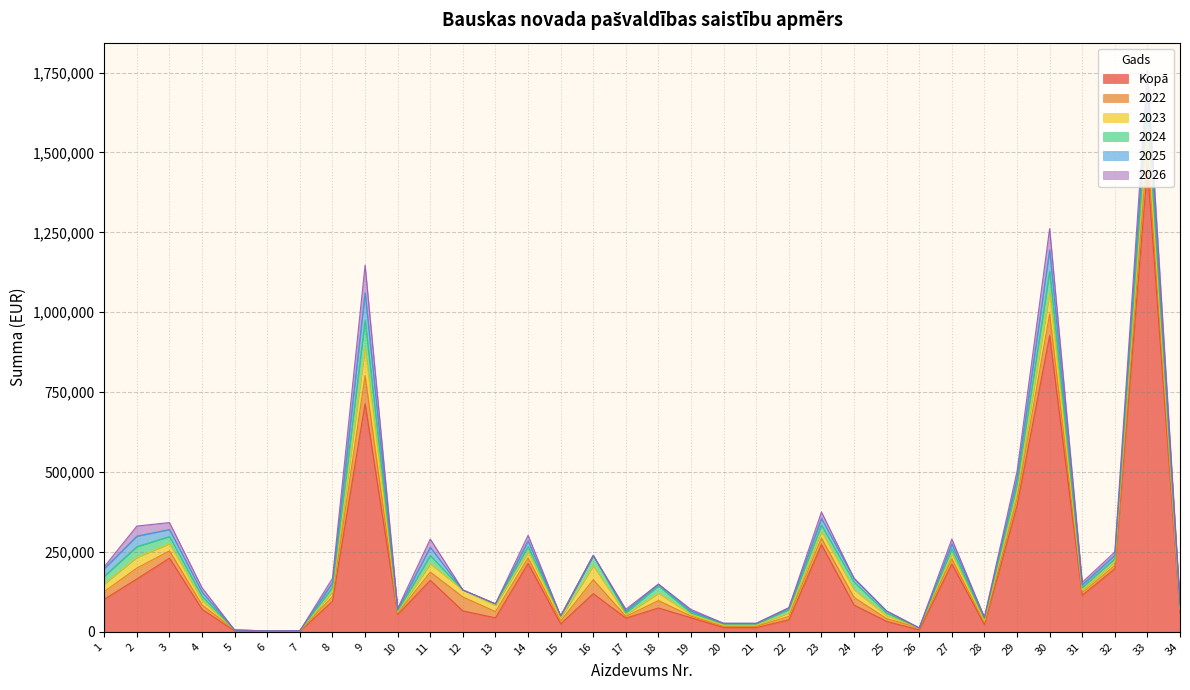

What is the difference between the 2025 values at 21 and 14?

15720